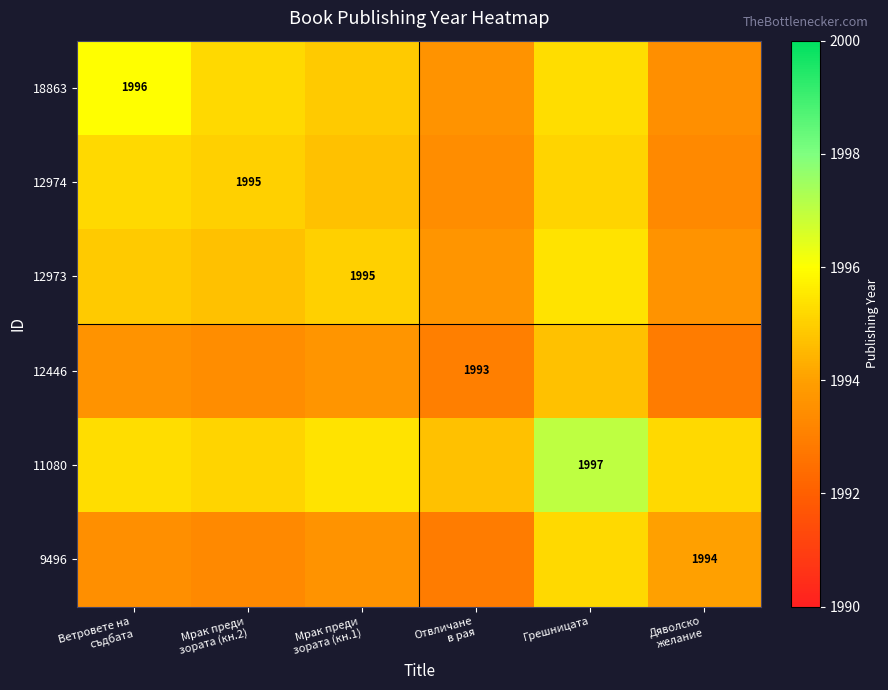

True or false: 11080 has a value of 3573.8 at Грешницата.

False